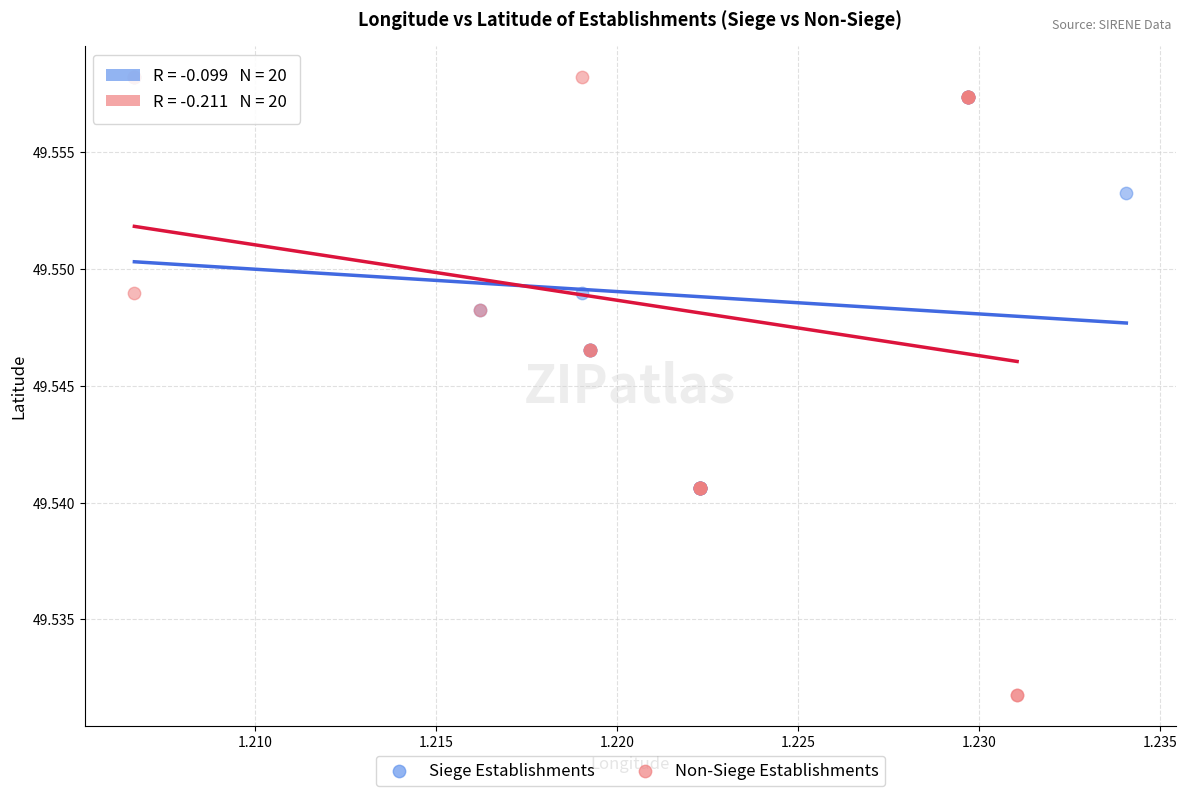

Which series has the largest Y range (max minus min)?

Non-Siege Establishments